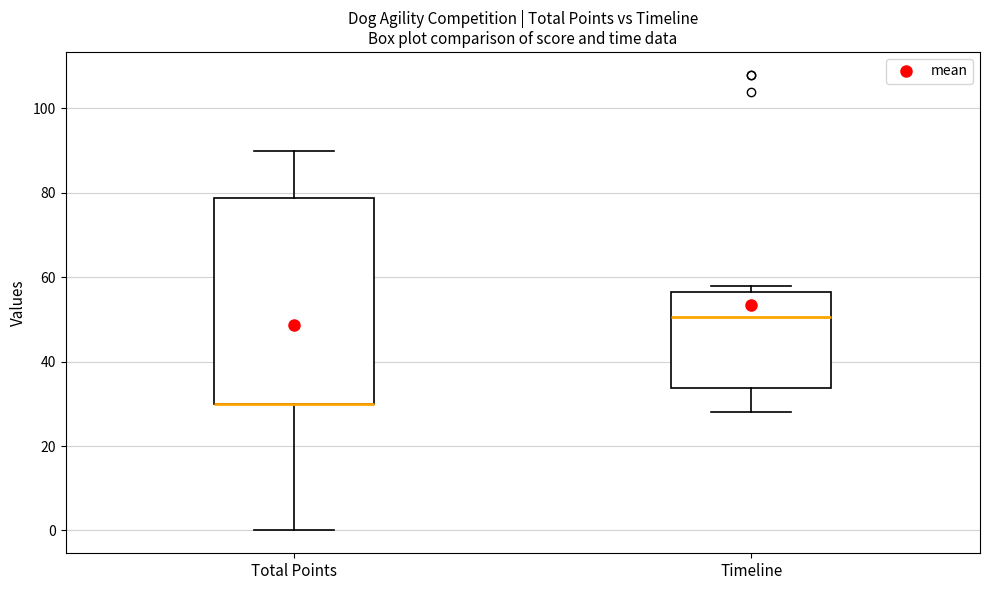

Where does the median line of the box for Timeline sit on the y-axis? The values are not printed on the chart, so give them approximately, as read against the axis.

50